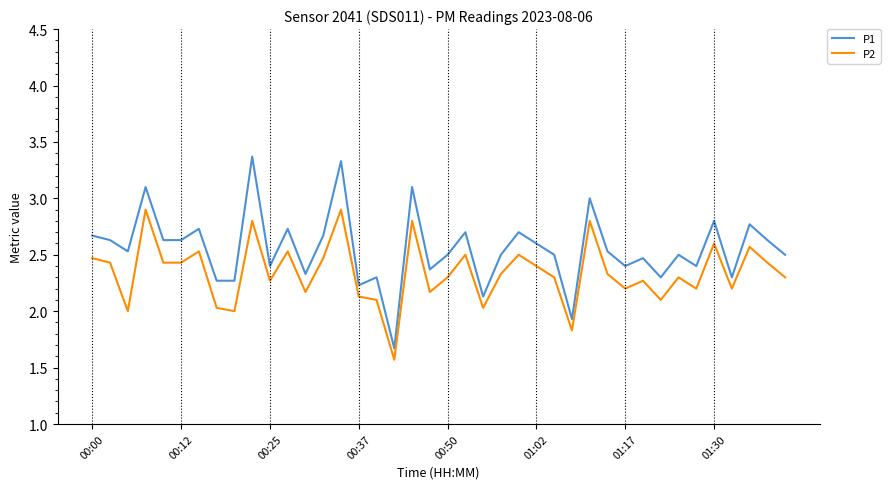

What is the difference between the maximum and minimum values in the P1 series?

1.7